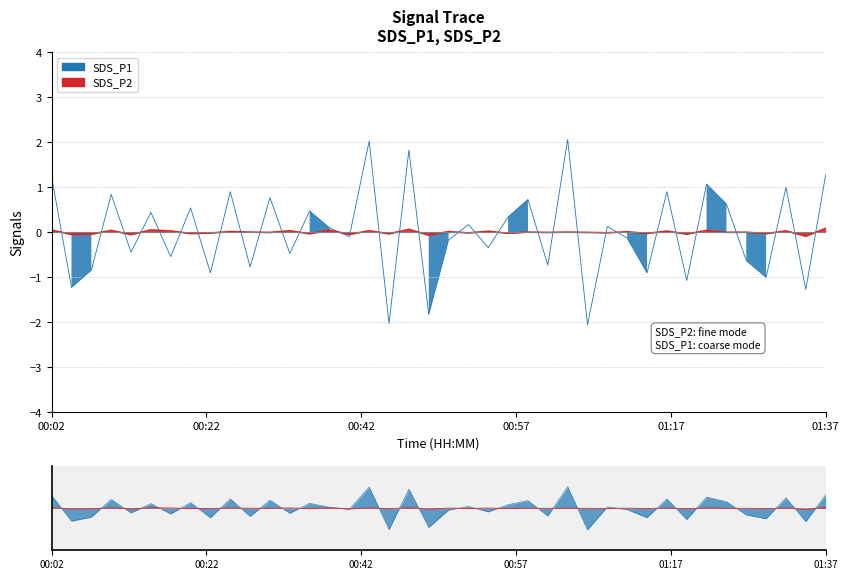

How many categories are shown in the chart?

40